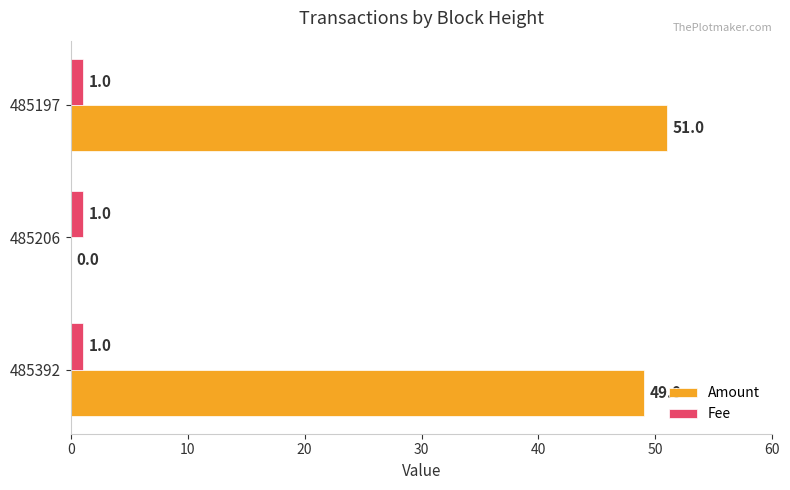

What are all the series names shown in the legend?

Amount, Fee